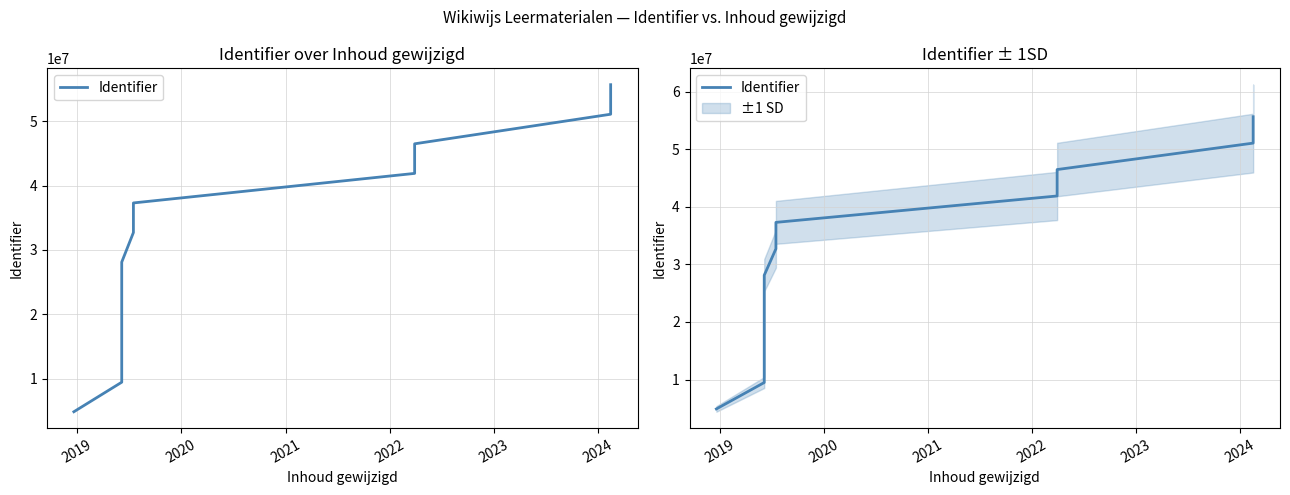

True or false: the data shows 5146186 at 2019.

False